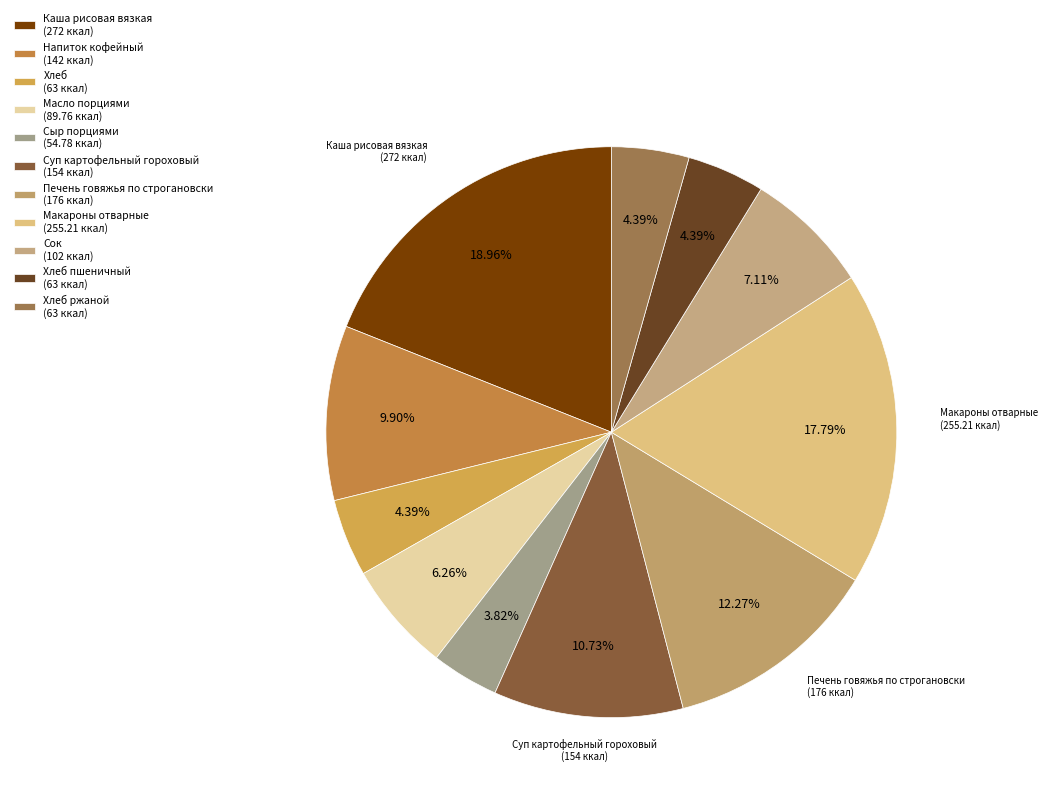

What is the smallest slice in the pie chart?

Сыр порциями